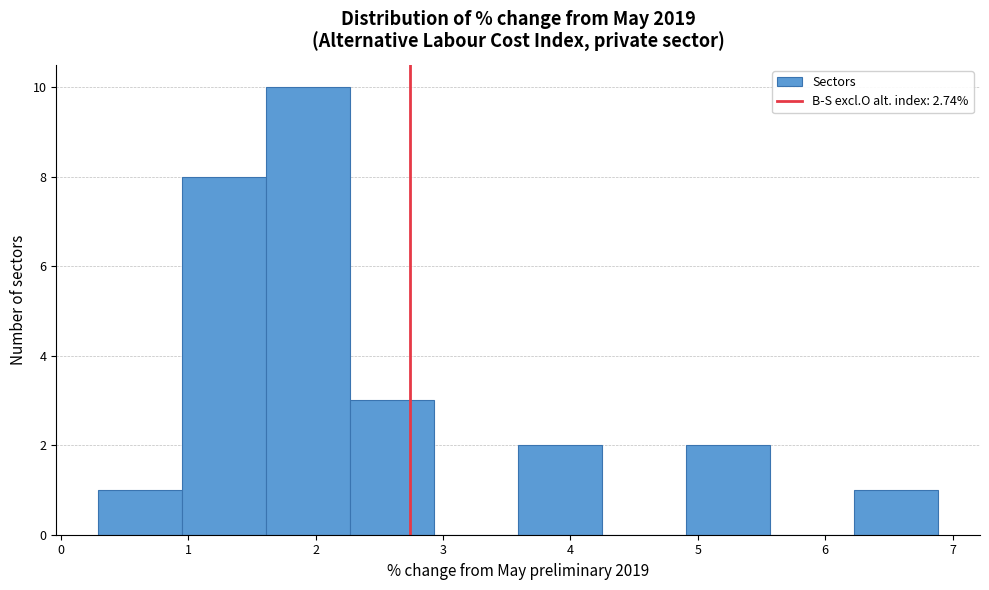

Over which range of the x-axis is the bar tallest?

1.6 to 2.3